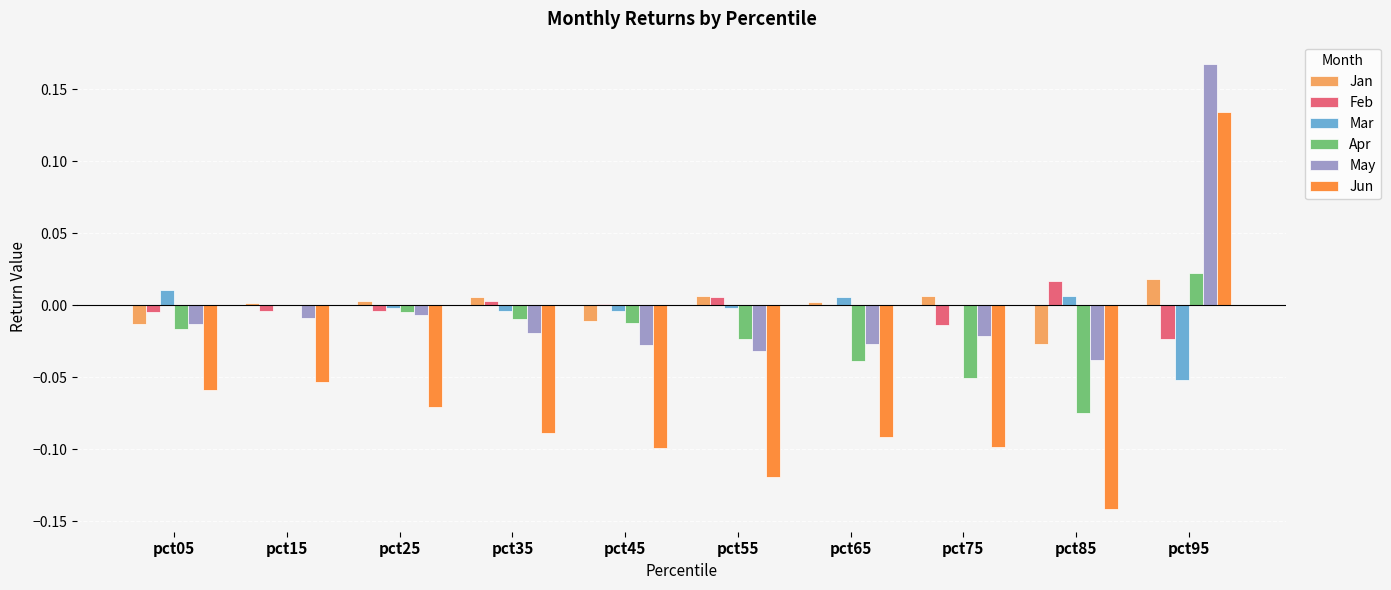

The Jun series shows -0.1 at pct65. True or false?

True